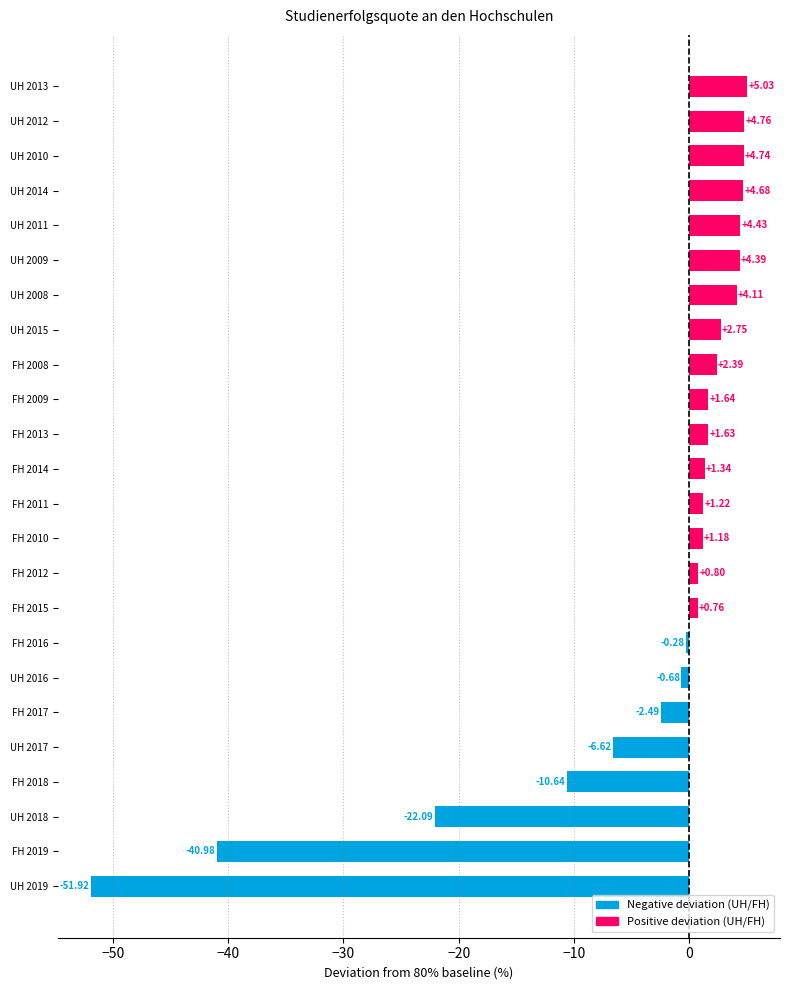

Are the bars grouped side by side (vs. stacked)?

No